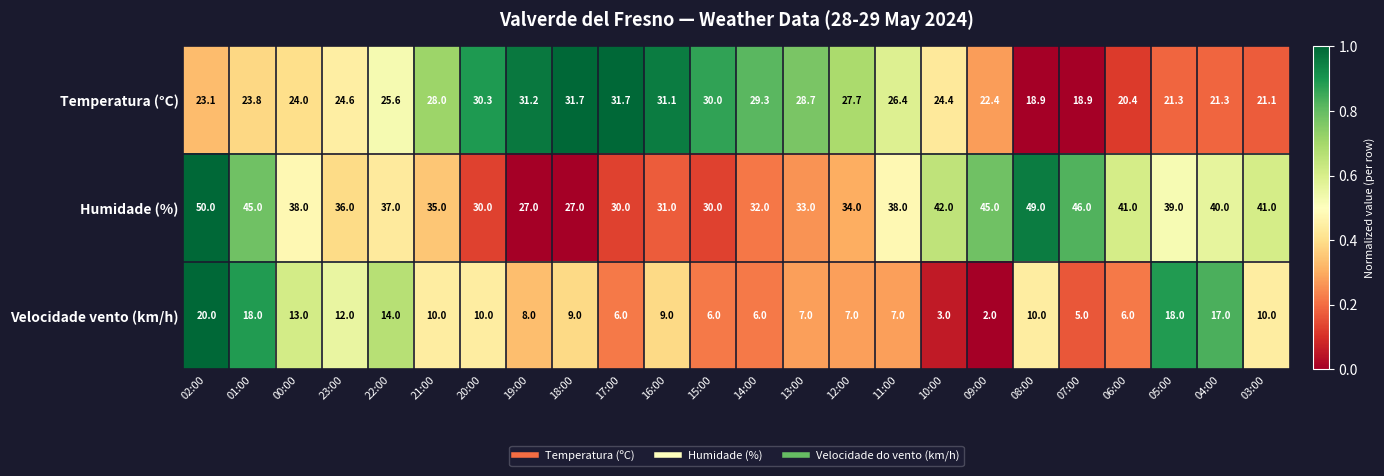

What is the average value of the Humidade (%) series?

37.3